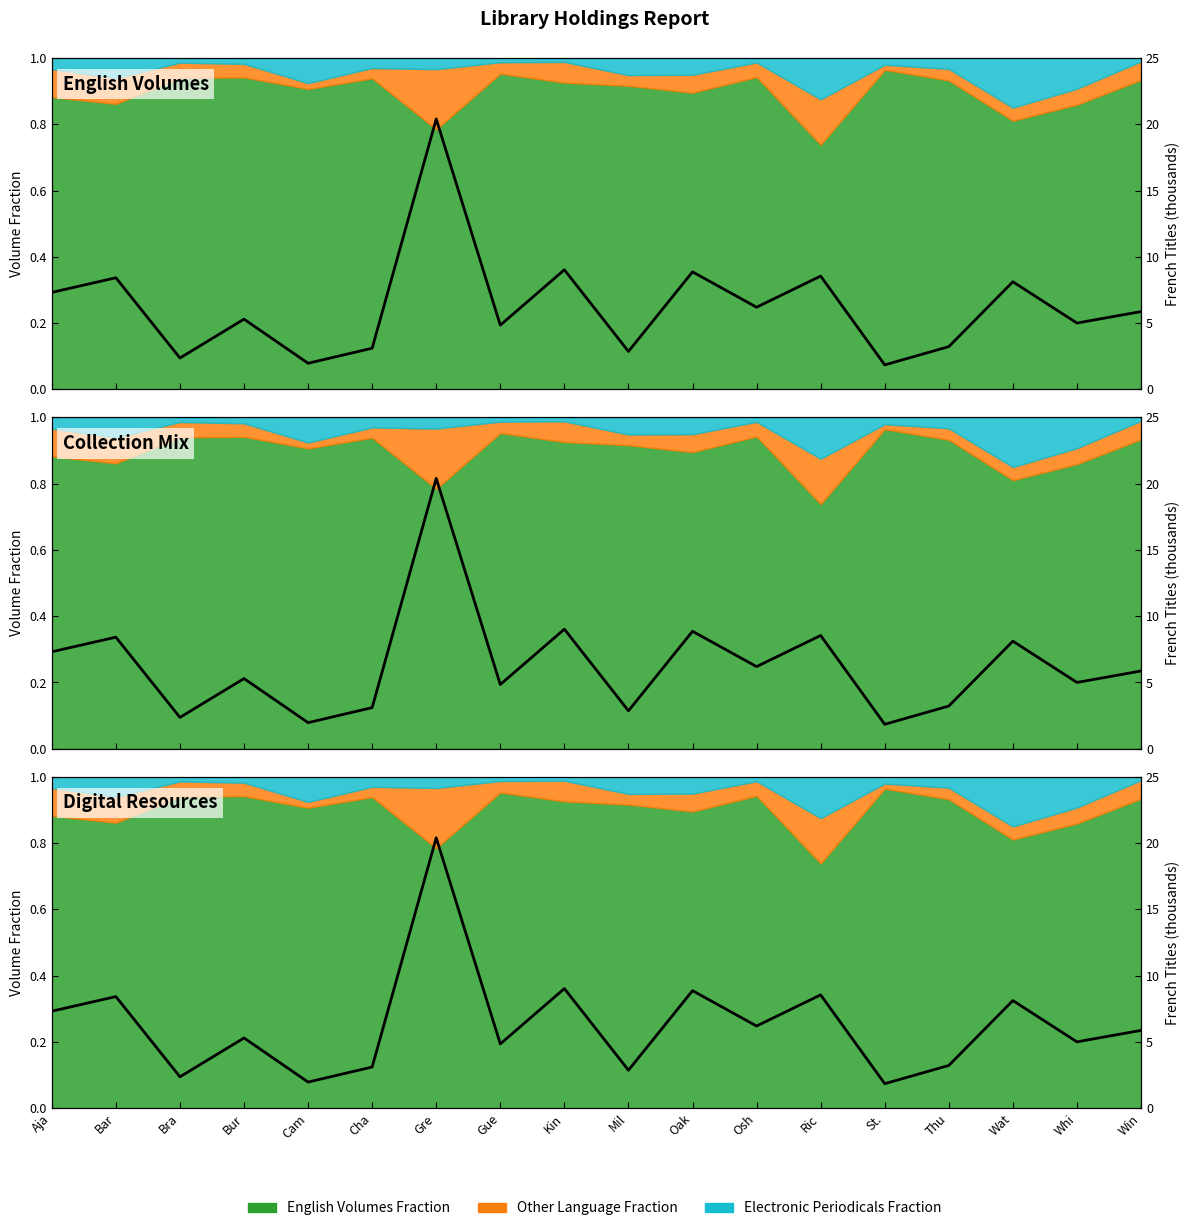

Is it true that the value at Whi is 5.0?

True